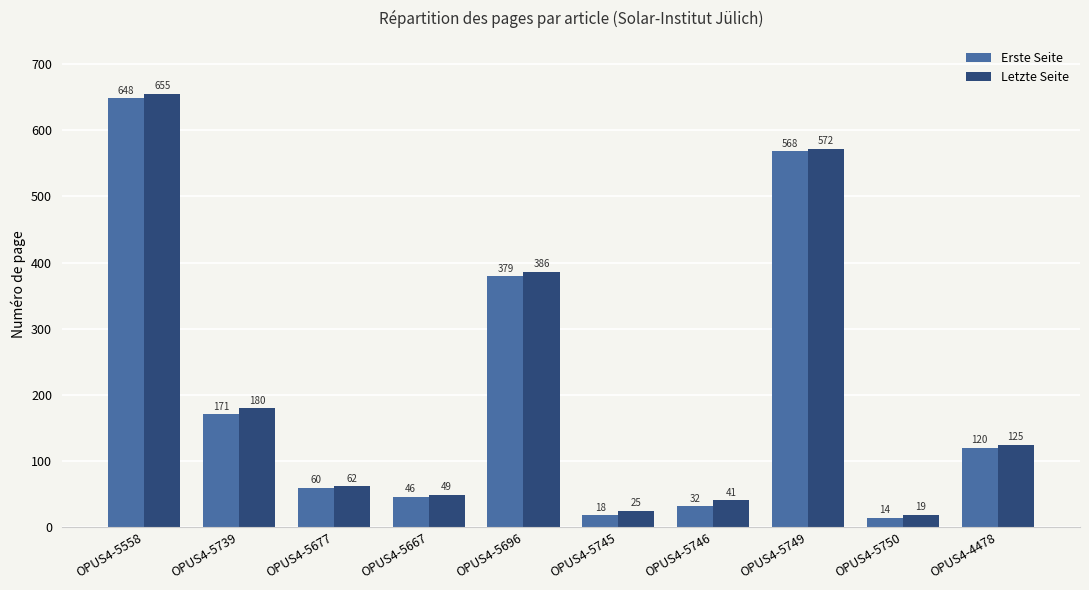

What is the difference between the second highest and minimum values in the Letzte Seite series?

553